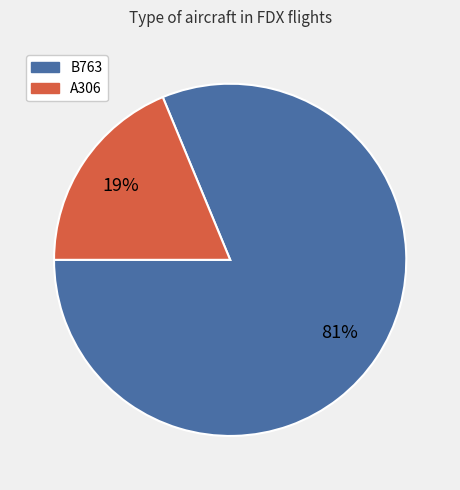

Which has a higher value, B763 or A306?

B763